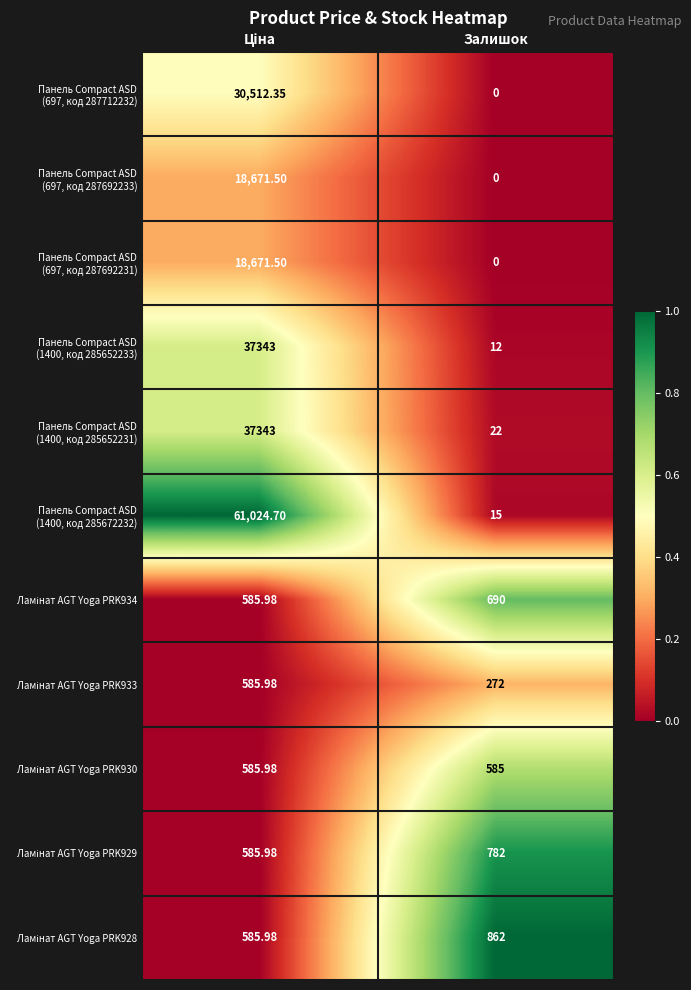

At which category does the chart reach its minimum across all series?

Залишок